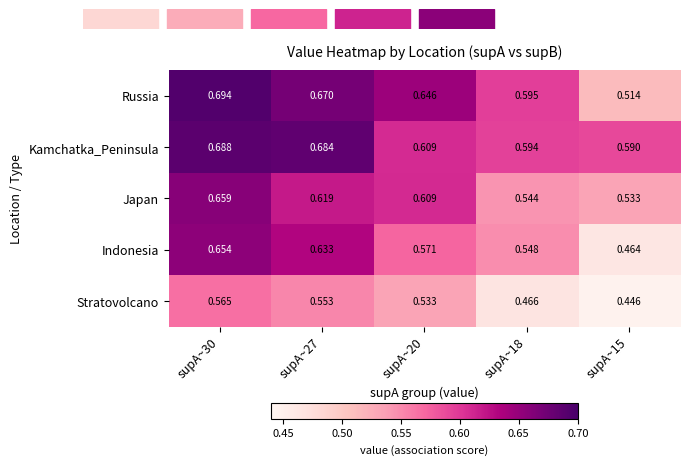

Rank the series at supA~30 from lowest to highest value.

Stratovolcano, Indonesia, Japan, Kamchatka_Peninsula, Russia